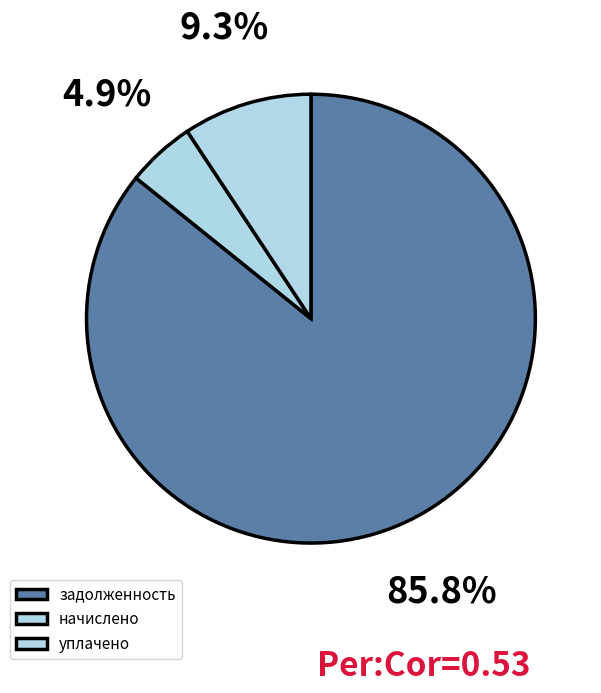

How many segments does this pie chart have?

3